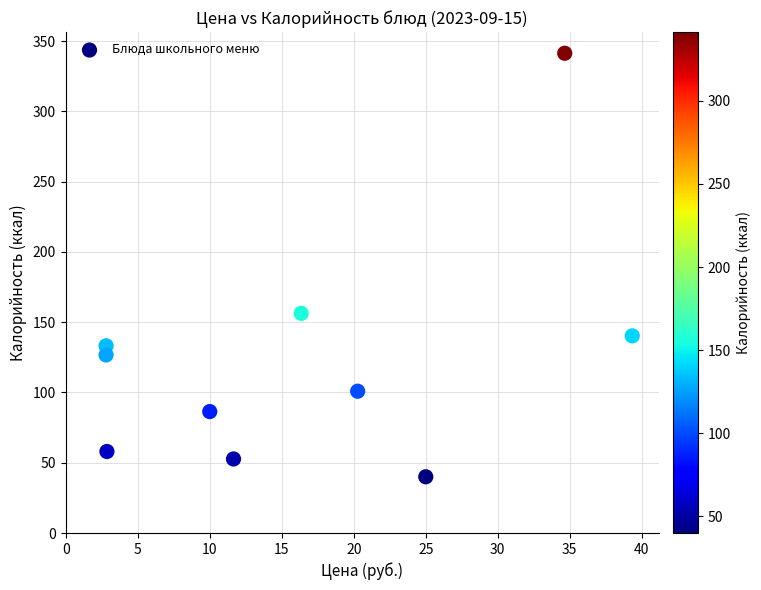

What is the range of Y values (max minus min)?

301.4